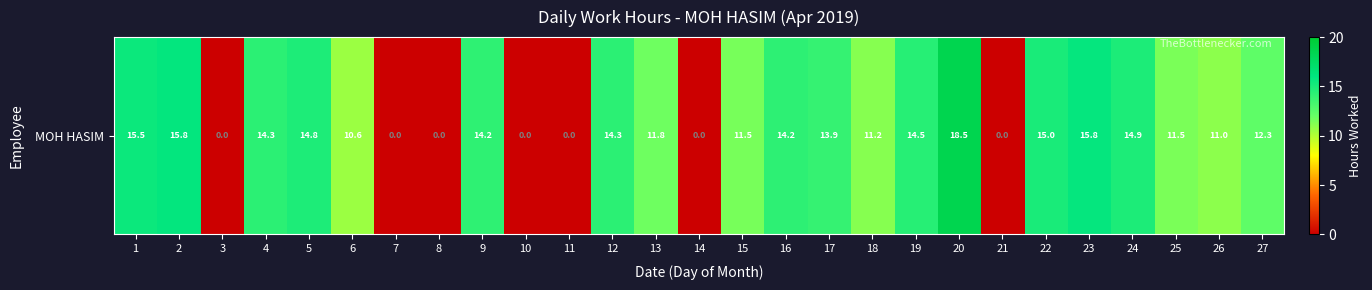

Which label corresponds to the smallest value in the chart?

3